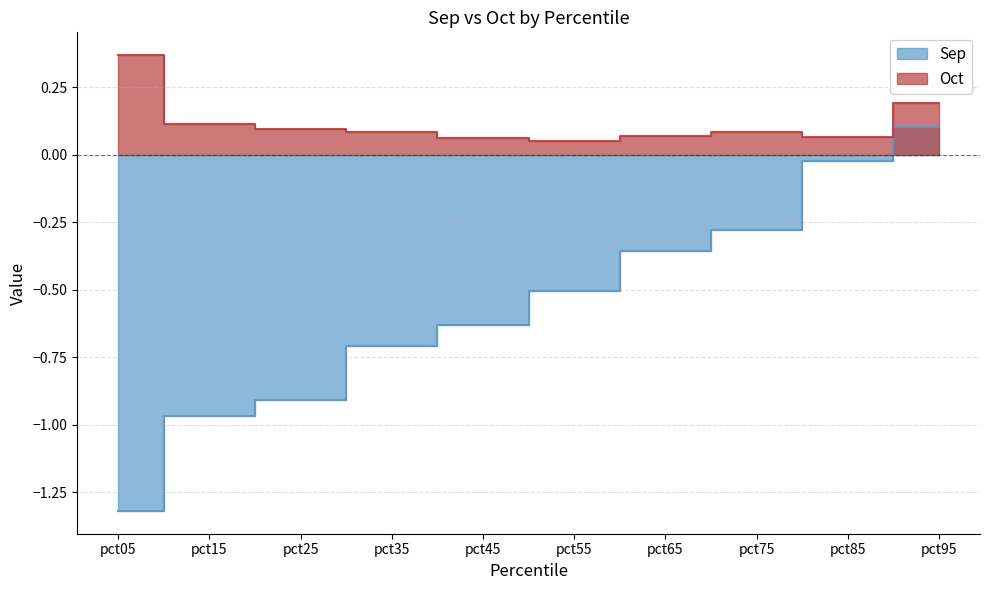

What is the minimum value shown in the chart?

-1.3